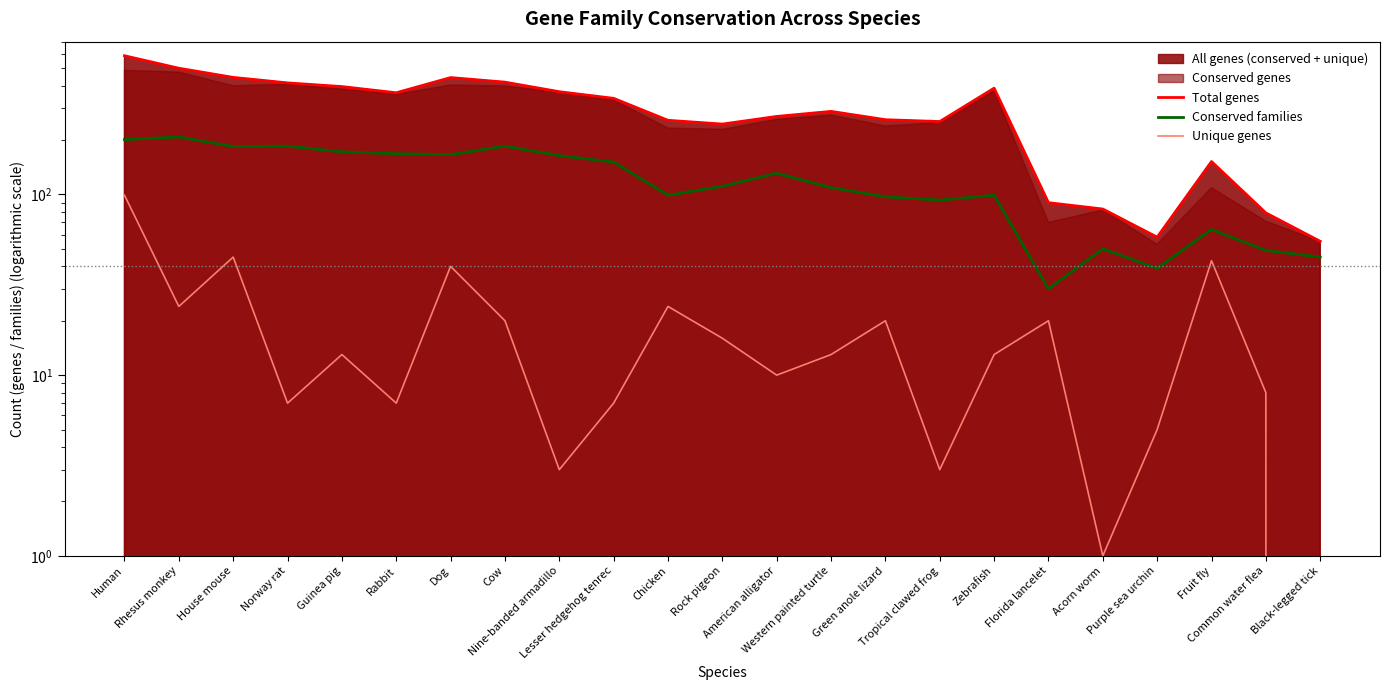

Reading left to right, transcribe all the data shown in this chart.

Total genes: Human=585	Rhesus monkey=499	House mouse=444	Norway rat=414	Guinea pig=395	Rabbit=365	Dog=443	Cow=418	Nine-banded armadillo=370	Lesser hedgehog tenrec=340	Chicken=257	Rock pigeon=245	American alligator=270	Western painted turtle=288	Green anole lizard=259	Tropical clawed frog=253	Zebrafish=387	Florida lancelet=90	Acorn worm=83	Purple sea urchin=58	Fruit fly=152	Common water flea=79	Black-legged tick=55
Conserved families: Human=201	Rhesus monkey=208	House mouse=184	Norway rat=185	Guinea pig=172	Rabbit=168	Dog=166	Cow=185	Nine-banded armadillo=164	Lesser hedgehog tenrec=151	Chicken=99	Rock pigeon=111	American alligator=131	Western painted turtle=109	Green anole lizard=97	Tropical clawed frog=93	Zebrafish=99	Florida lancelet=30	Acorn worm=50	Purple sea urchin=39	Fruit fly=64	Common water flea=49	Black-legged tick=45
Unique genes: Human=99	Rhesus monkey=24	House mouse=45	Norway rat=7	Guinea pig=13	Rabbit=7	Dog=40	Cow=20	Nine-banded armadillo=3	Lesser hedgehog tenrec=7	Chicken=24	Rock pigeon=16	American alligator=10	Western painted turtle=13	Green anole lizard=20	Tropical clawed frog=3	Zebrafish=13	Florida lancelet=20	Acorn worm=1	Purple sea urchin=5	Fruit fly=43	Common water flea=8	Black-legged tick=0